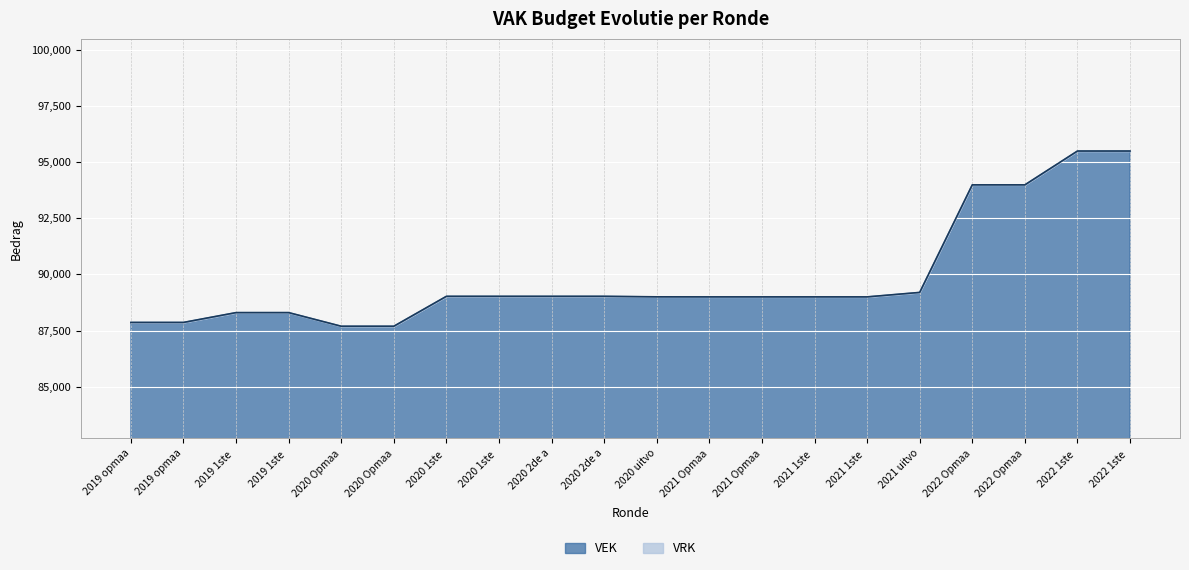

How many lines are shown in the chart?

1